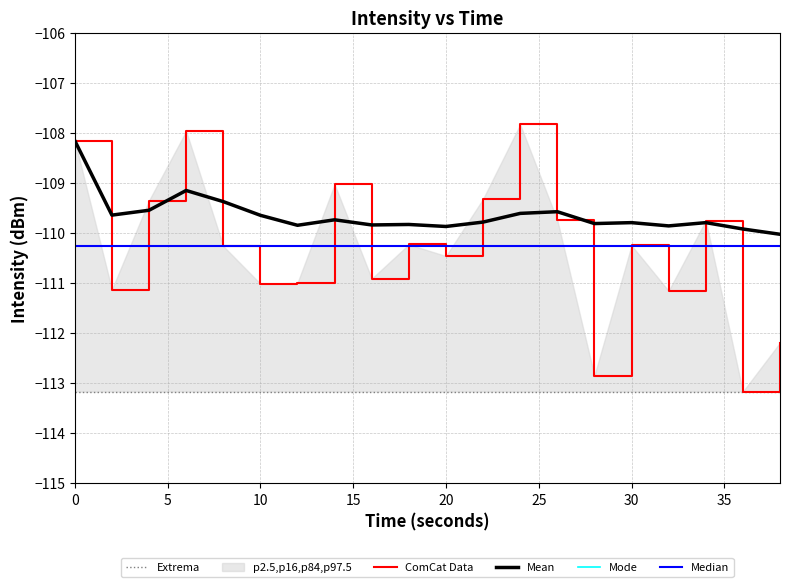

Where is the first local maximum for rolling_mean?

6